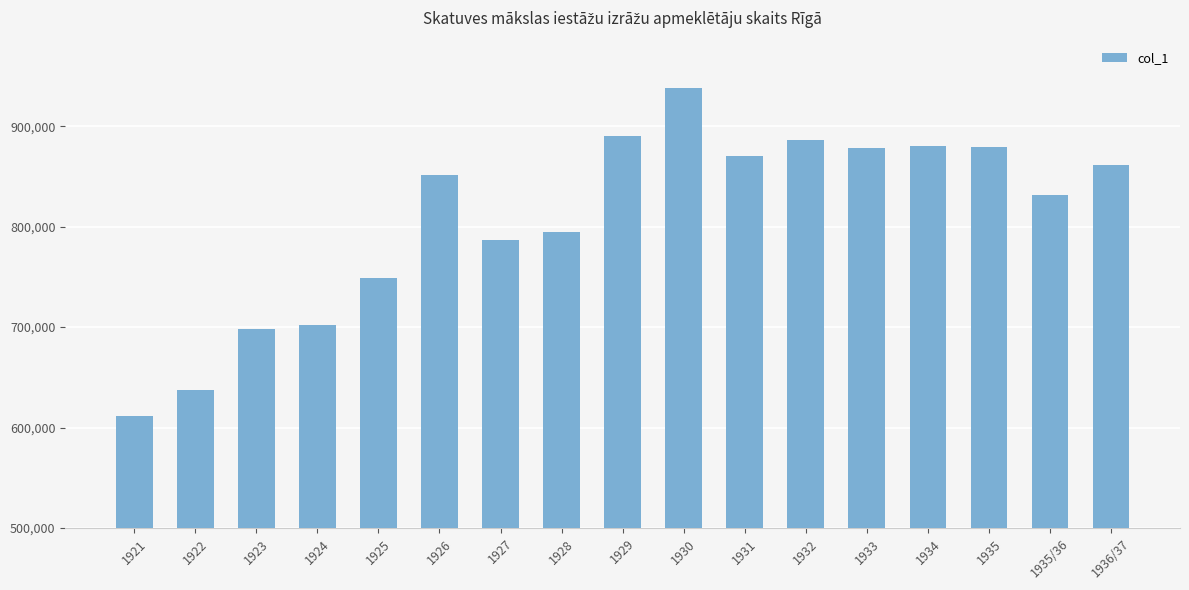

Which category has the lowest value across all series?

1921